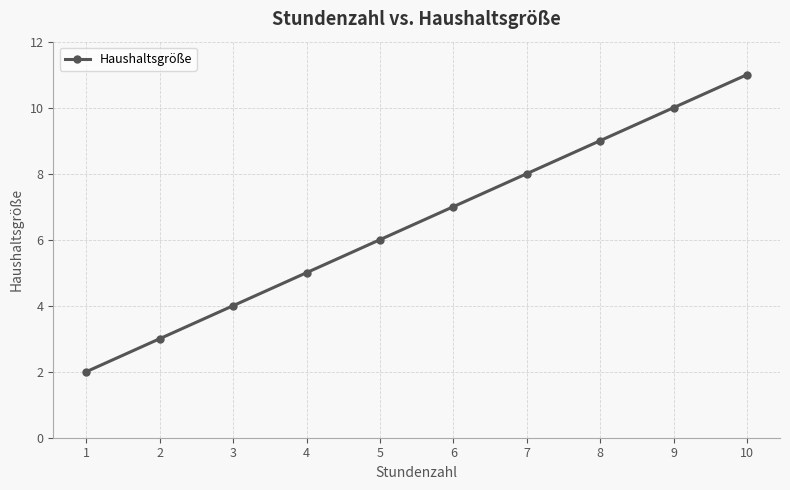

What is the change in value from 3 to 5?

+2